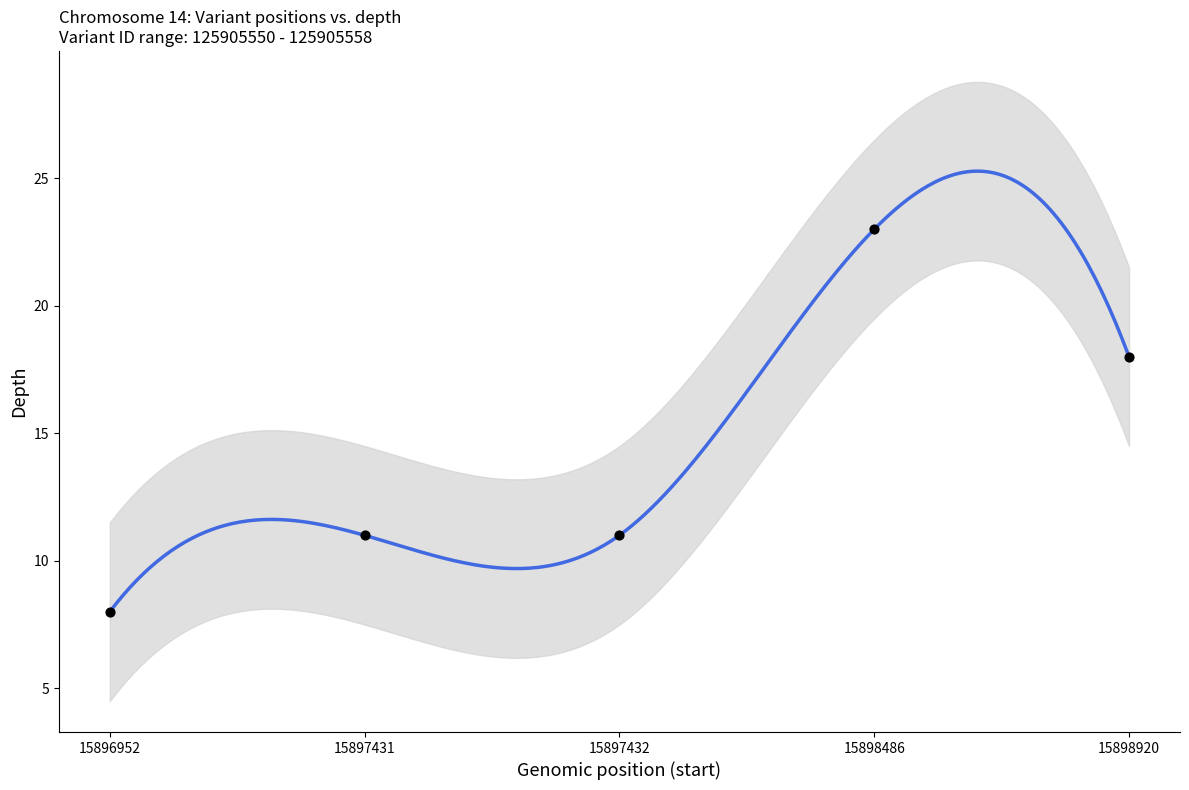

What is the change in value from 15897432 to 15898486?

+12